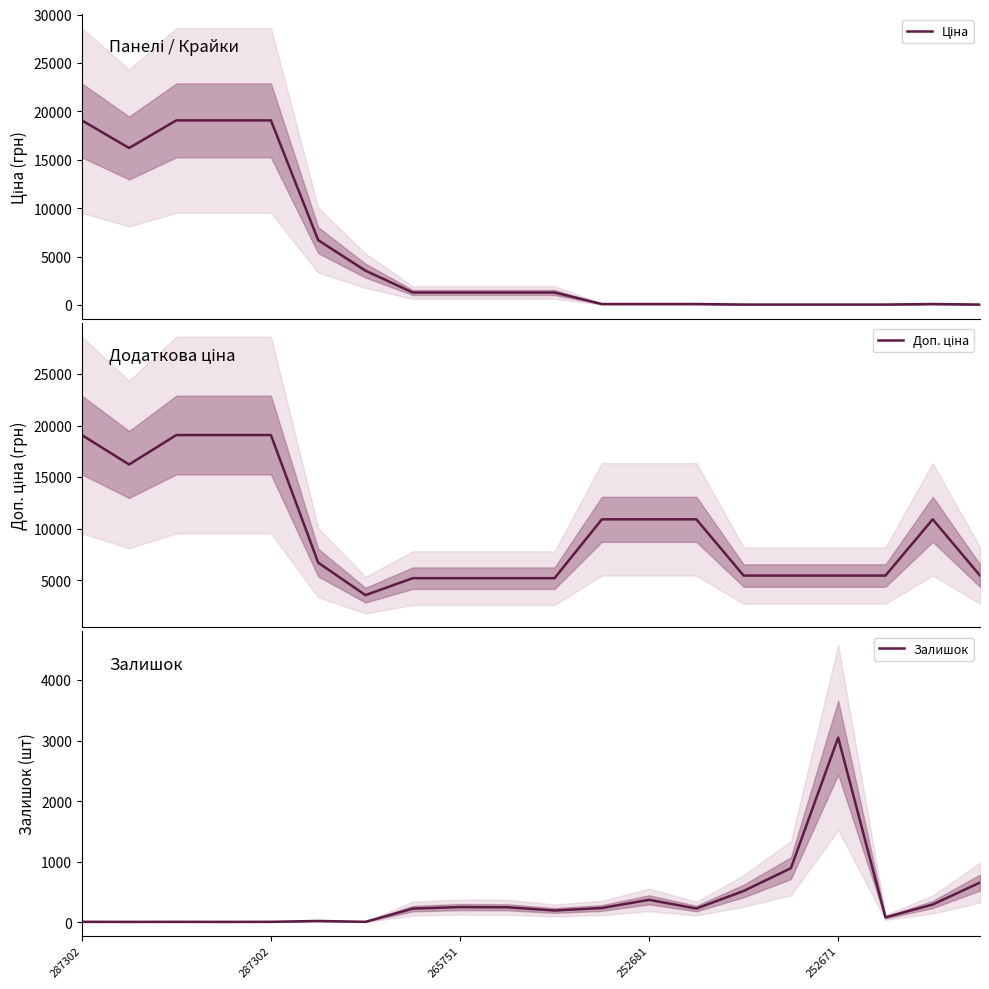

Where does the Доп. ціна series first go above 6705?

287302